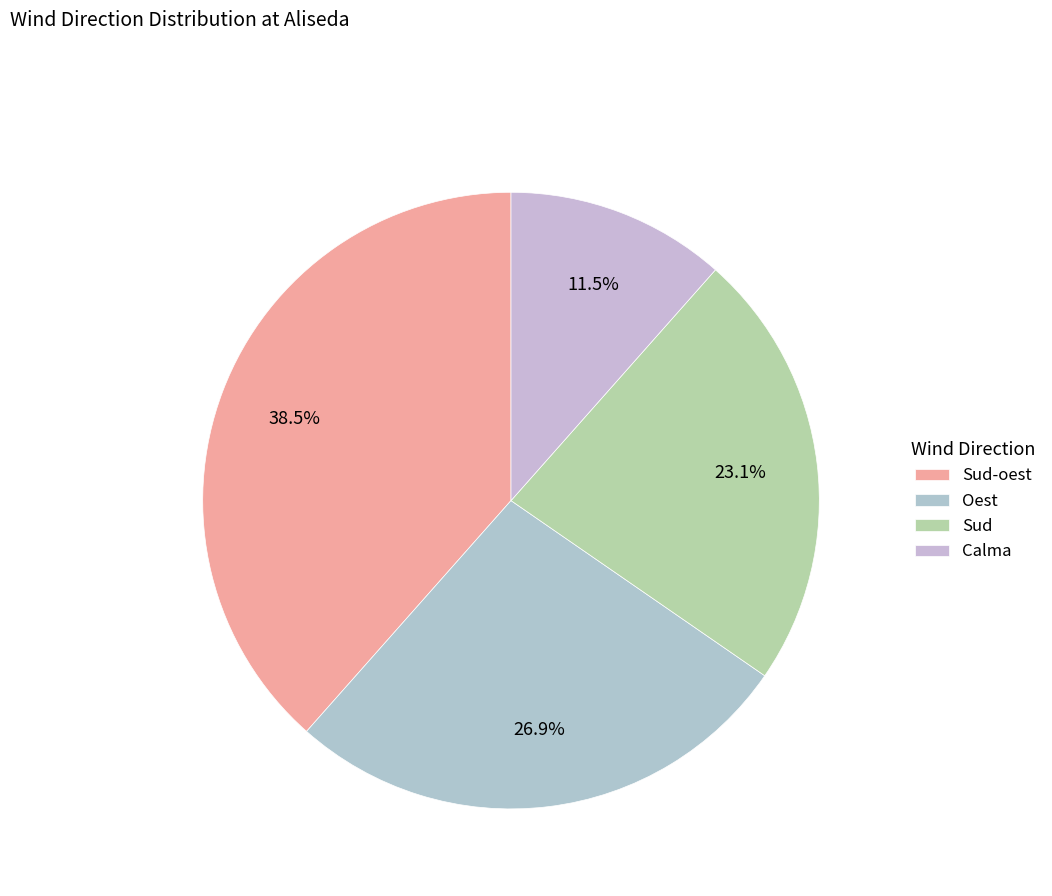

Is it true that Sud-oest is 38% of the pie?

True